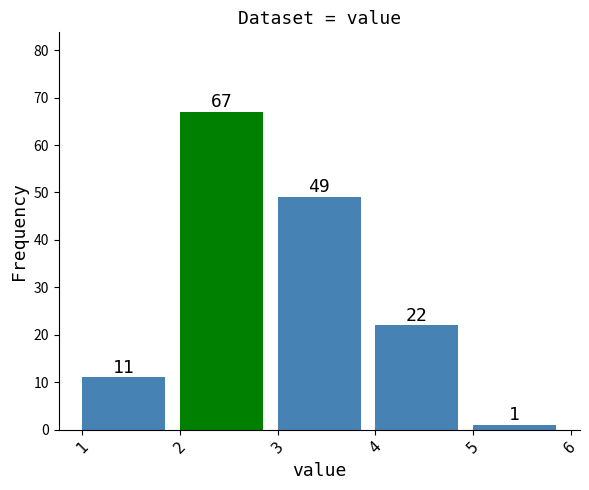

Over which range of the x-axis is the bar tallest?

2 to 3